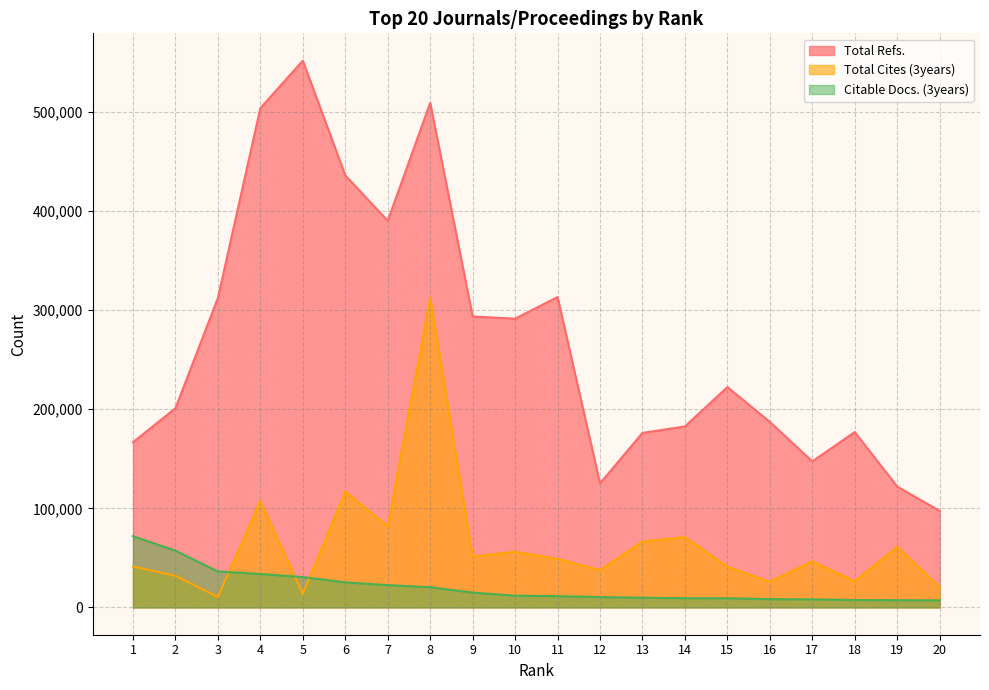

What is the maximum value shown in the chart?

551756